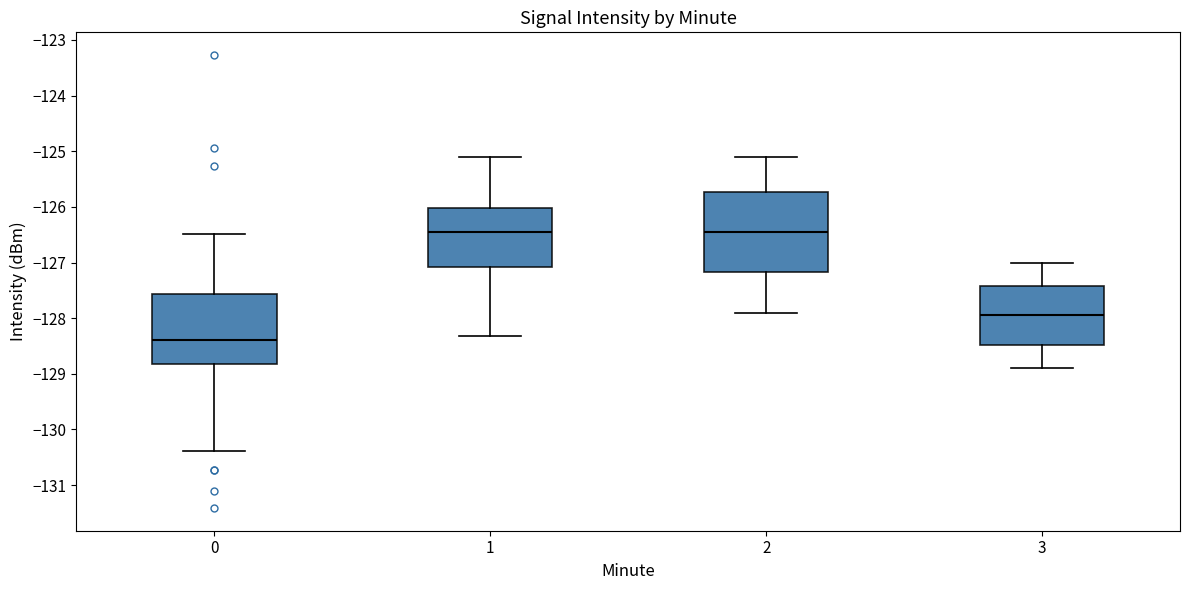

Which box is the tallest, from its lower edge to its upper edge?

2